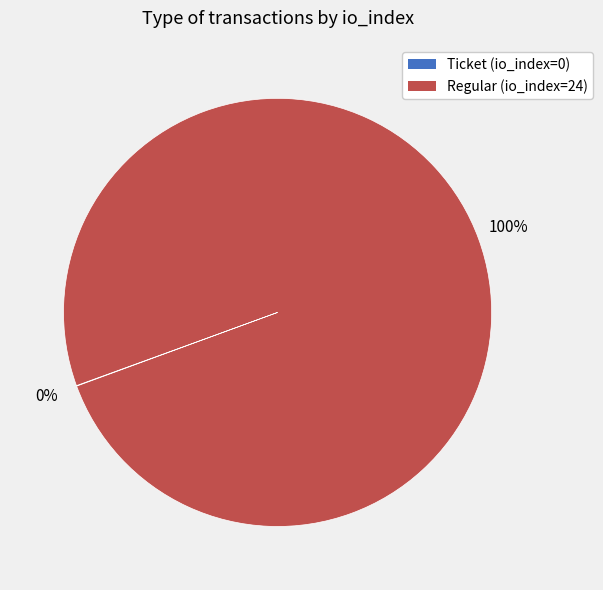

Which slice is the largest?

Regular (io_index=24)